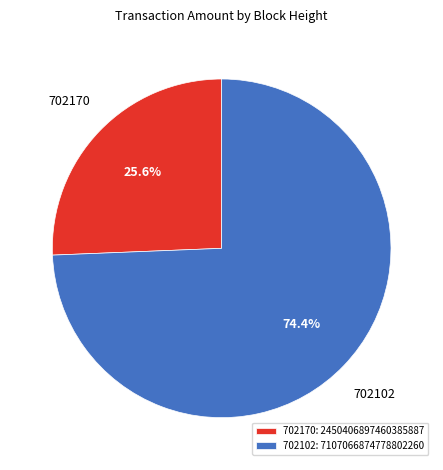

Between 702170 and 702102, which is larger?

702102